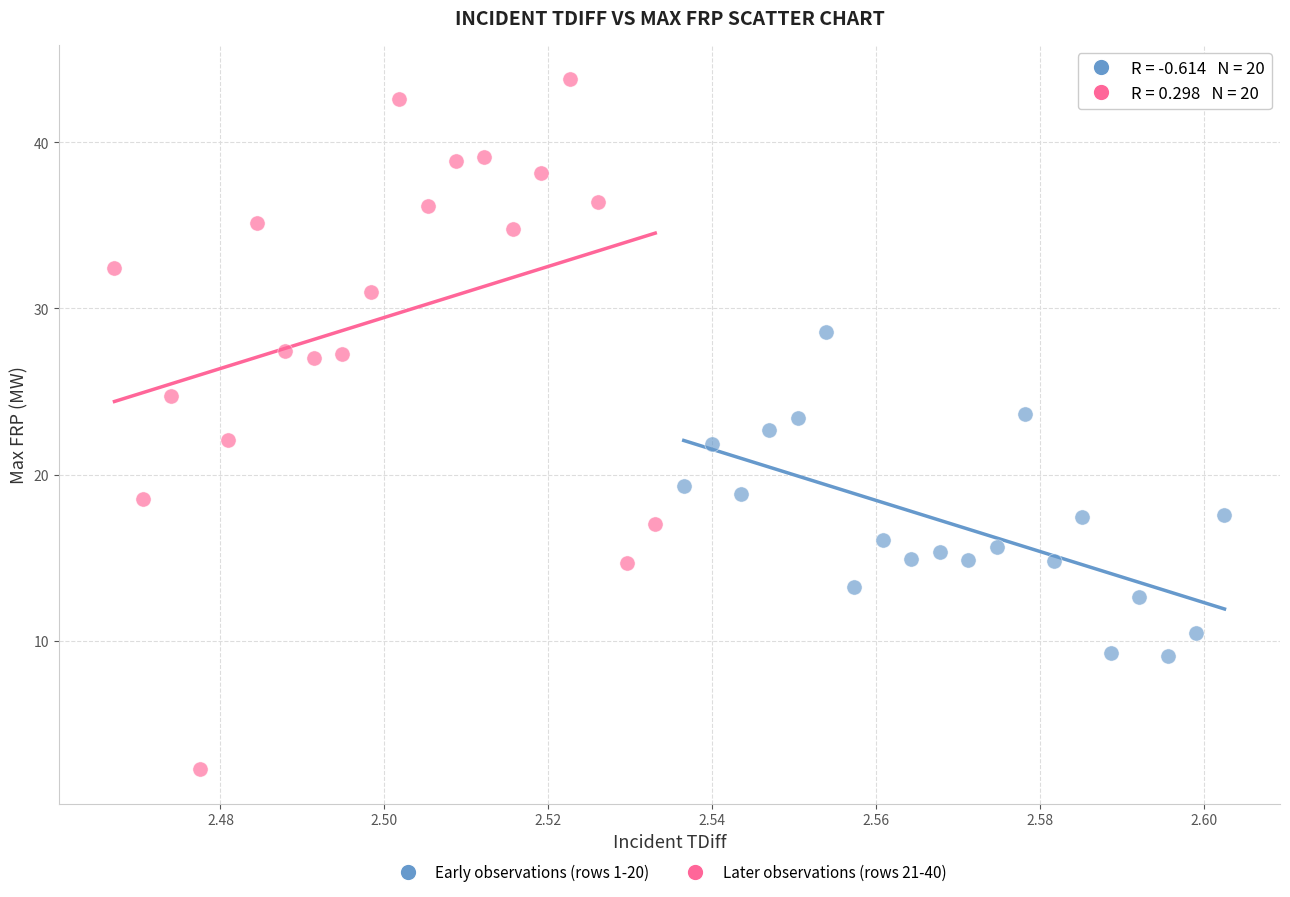

Which series has the largest Y range (max minus min)?

Later observations (rows 21-40)